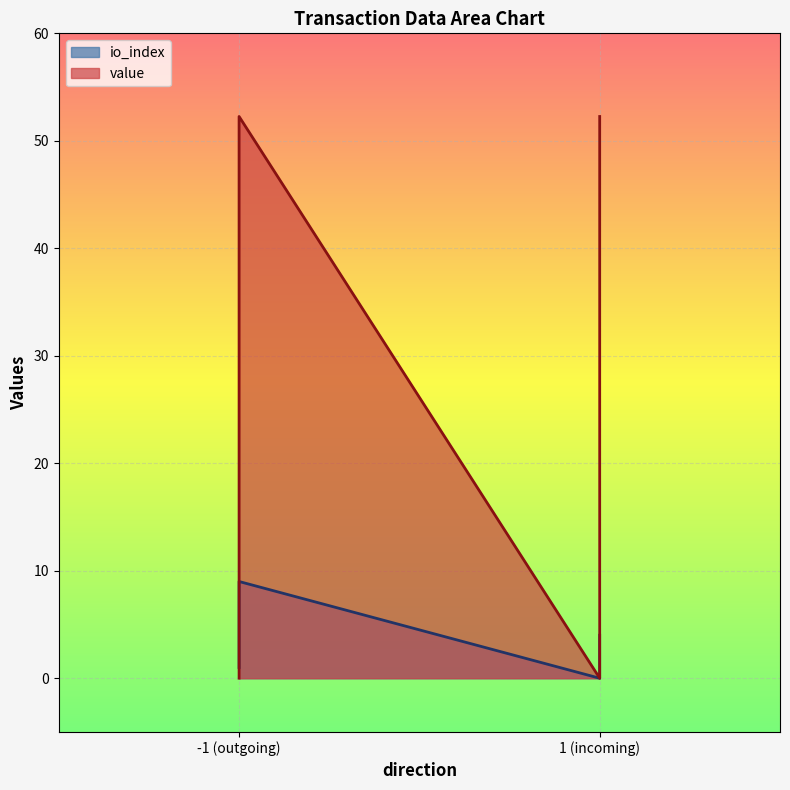

Which series has the largest total across all categories?

value